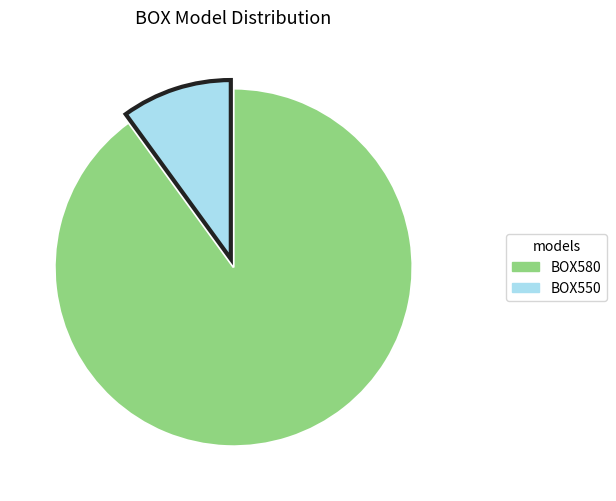

True or false: BOX580 accounts for 85% of the total.

False